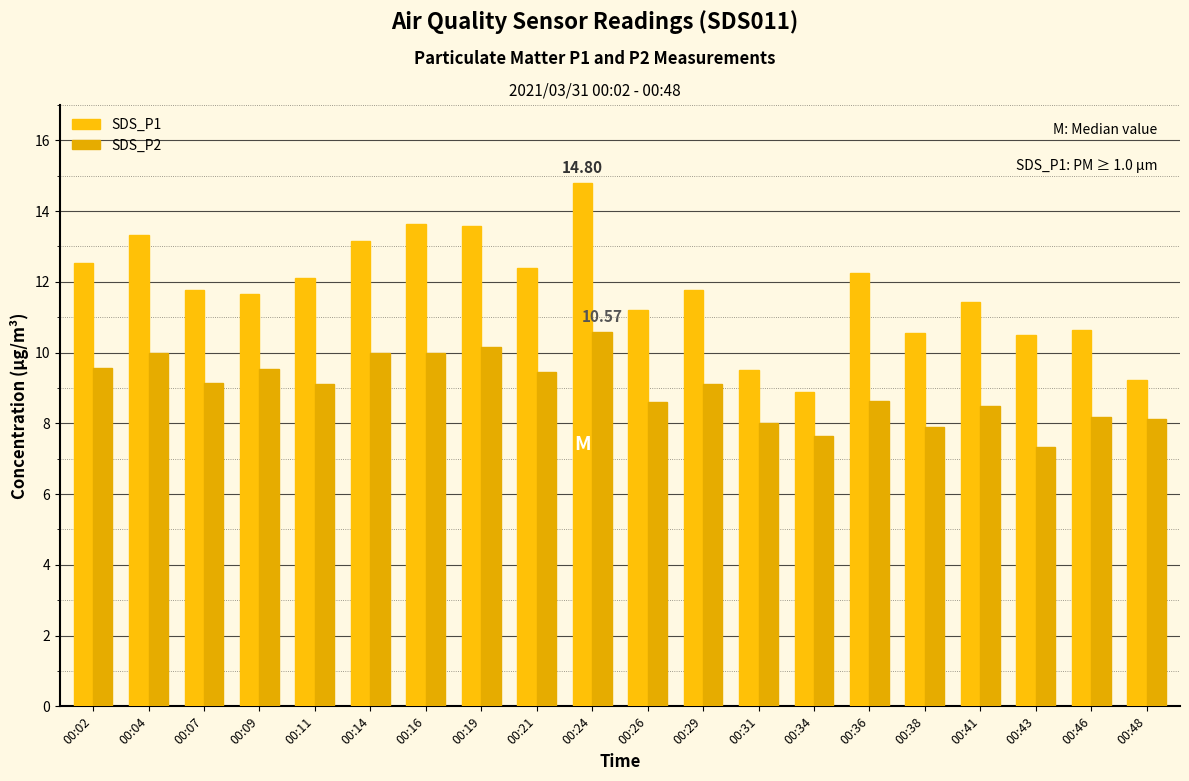

What is the difference between the SDS_P2 values at 00:38 and 00:07?

1.2